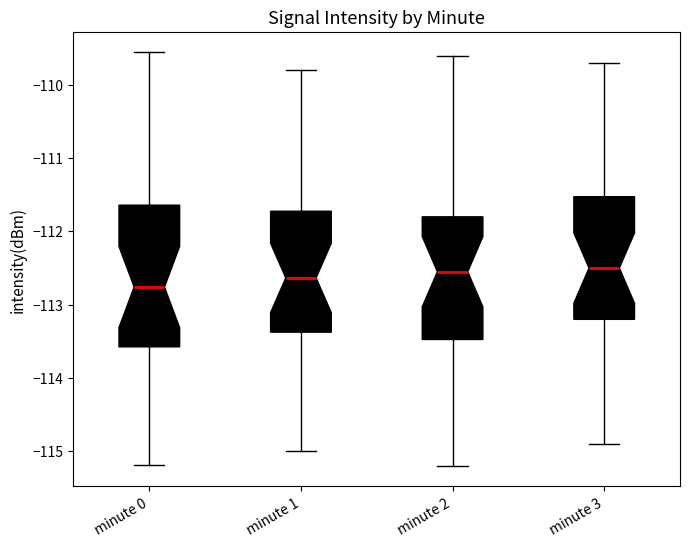

Which box is the tallest, from its lower edge to its upper edge?

minute 0